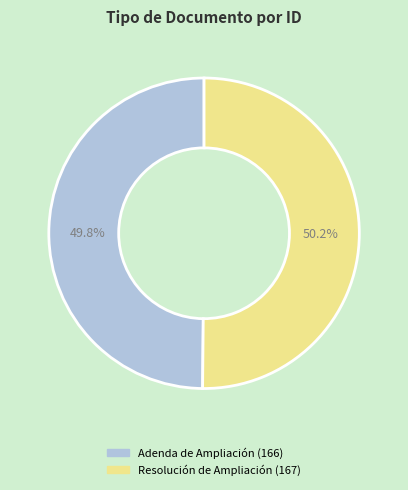

Approximately how many times larger is the value at Resolución de Ampliación compared to Adenda de Ampliación?

1.0